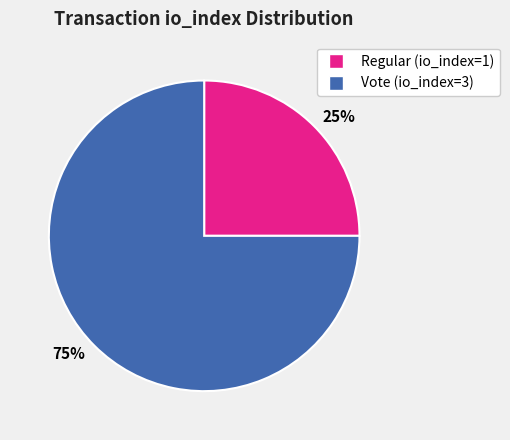

To the nearest percent, what is the difference between the largest and smallest slice percentages?

50%